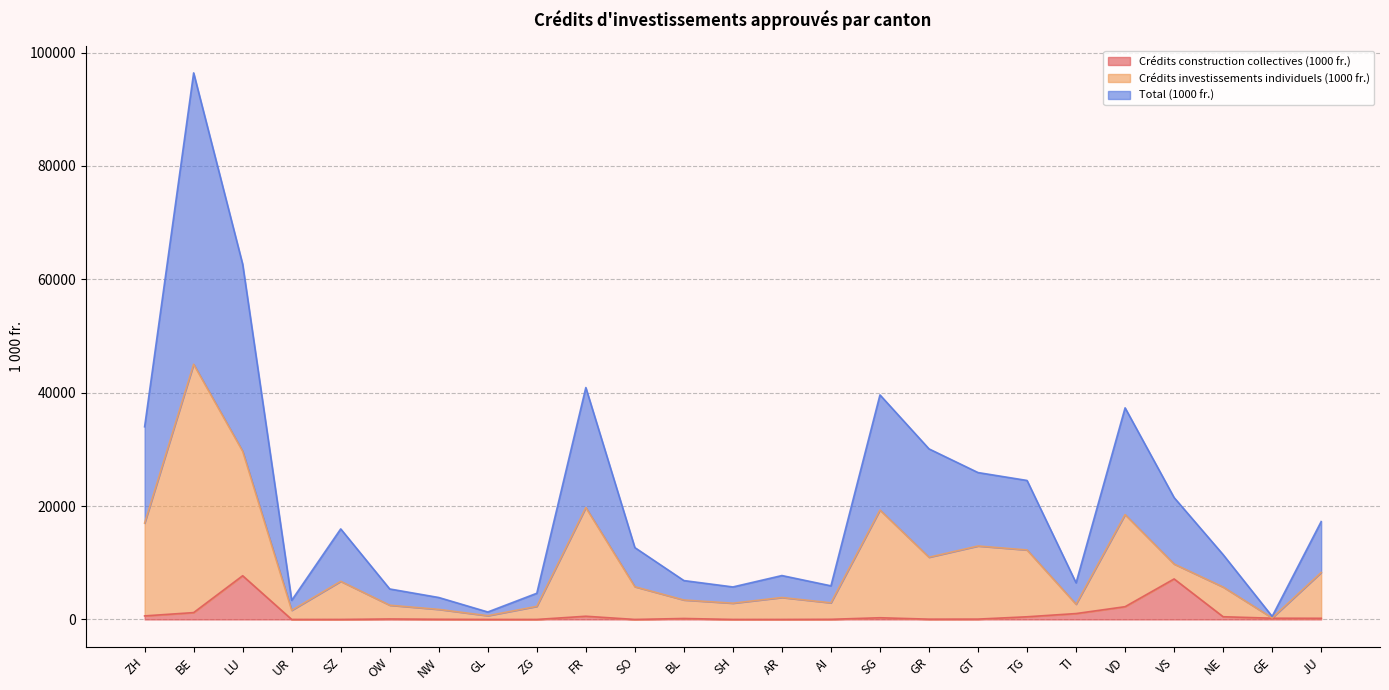

What is the maximum value for Total (1000 fr.)?

96414